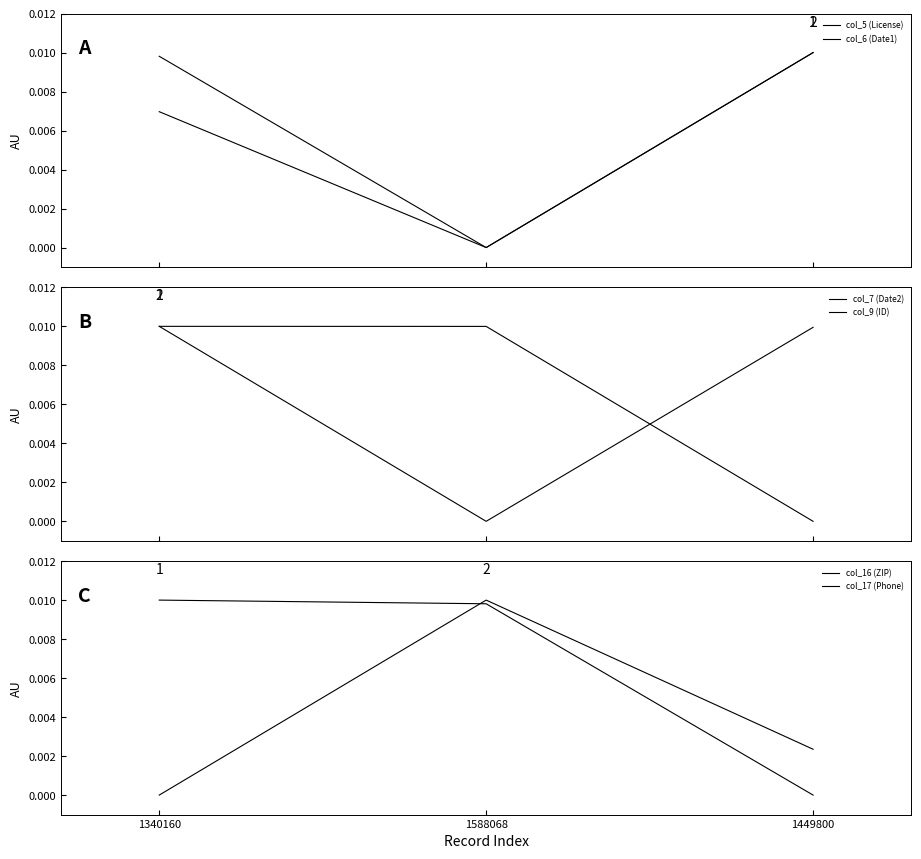

Is the value of col_7 (Date2) at 1449800 greater than the value of col_16 (ZIP) at 1449800?

Yes